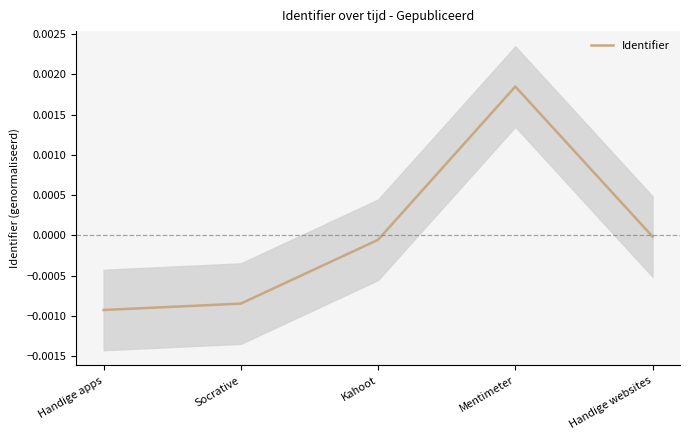

Is it true that the value at Socrative is -0.0?

True